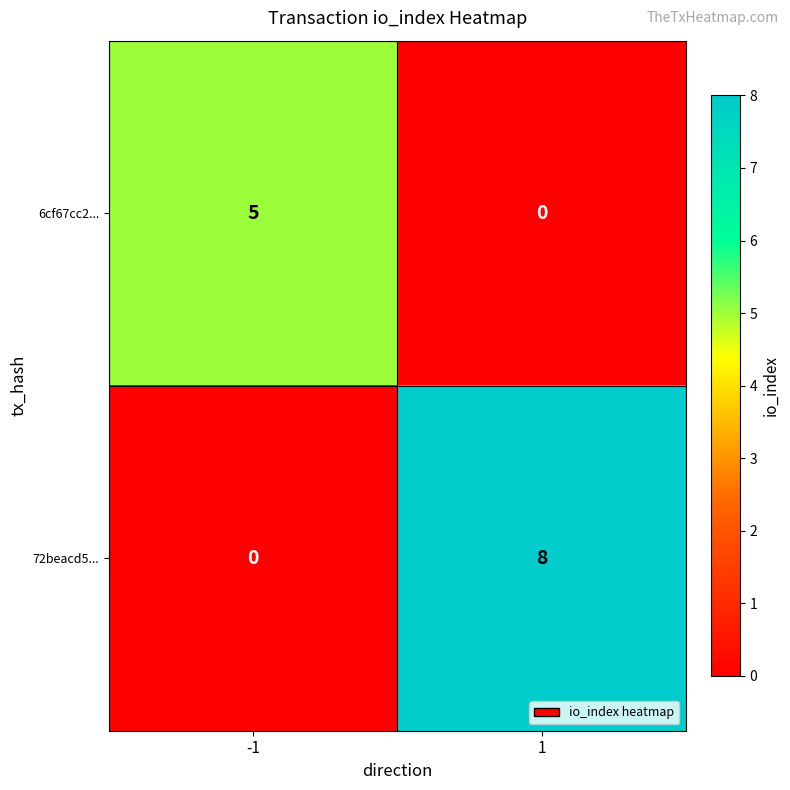

Read the 72beacd5... value at 1.

8